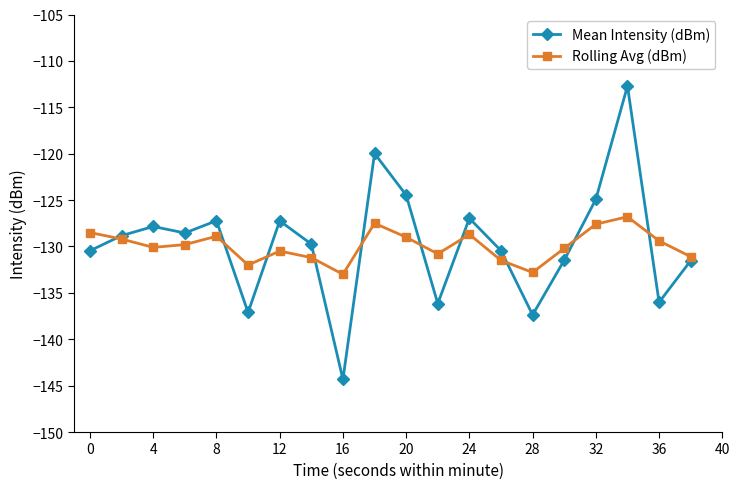

Which series has the widest spread of values?

Mean Intensity (dBm)